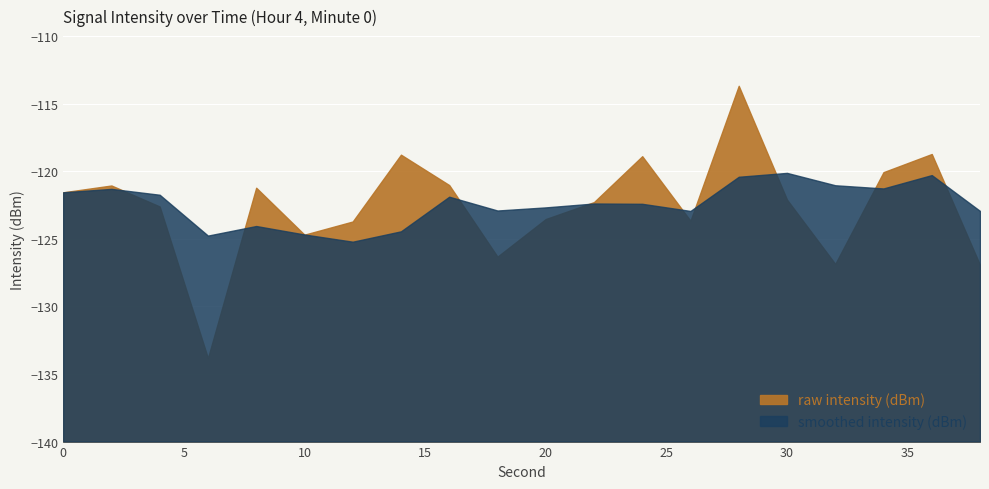

How many interior local valleys does the intensity(dBm) series have?

5